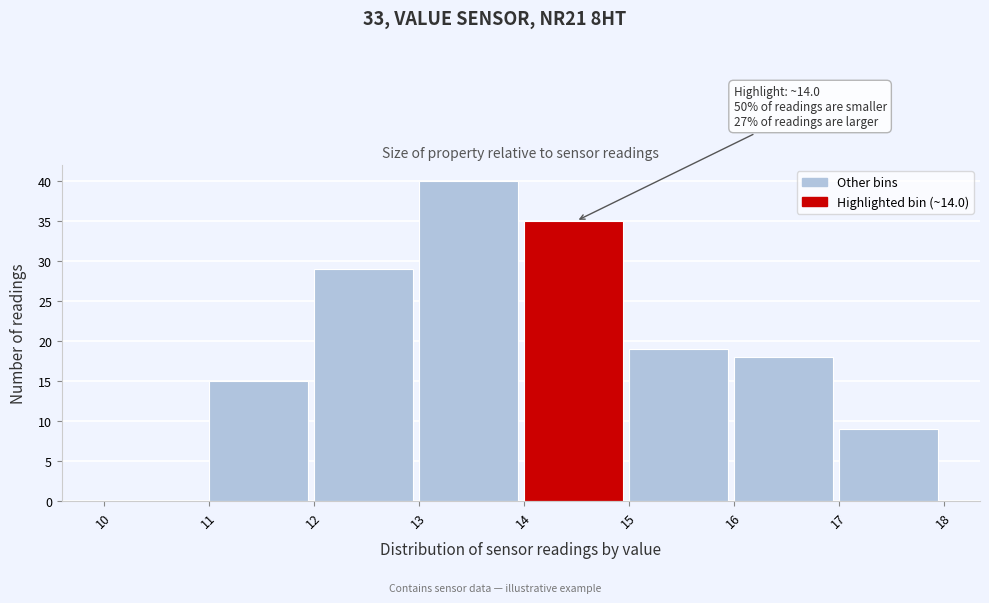

Which range on the x-axis has the tallest bar?

13 to 14